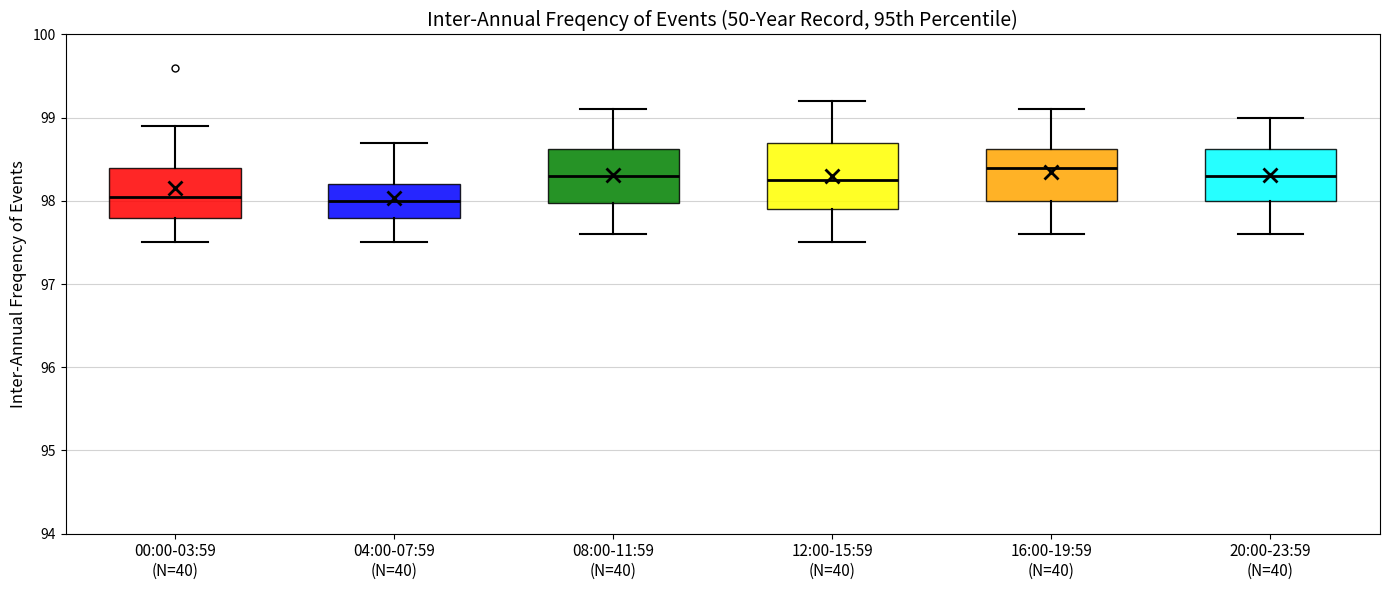

Reading left to right, transcribe this box plot: for each box, give where its median line is, the range the box spans, and where its two whiskers end, as read against the y-axis. The values are not printed on the chart, so give them approximately, as read against the axis.

00:00-03:59 (N=40): median 98.1, box 97.8 to 98.4, whiskers 97.5 to 98.9
04:00-07:59 (N=40): median 98.0, box 97.8 to 98.2, whiskers 97.5 to 98.7
08:00-11:59 (N=40): median 98.3, box 98.0 to 98.6, whiskers 97.6 to 99.1
12:00-15:59 (N=40): median 98.3, box 97.9 to 98.7, whiskers 97.5 to 99.2
16:00-19:59 (N=40): median 98.4, box 98.0 to 98.6, whiskers 97.6 to 99.1
20:00-23:59 (N=40): median 98.3, box 98.0 to 98.6, whiskers 97.6 to 99.0